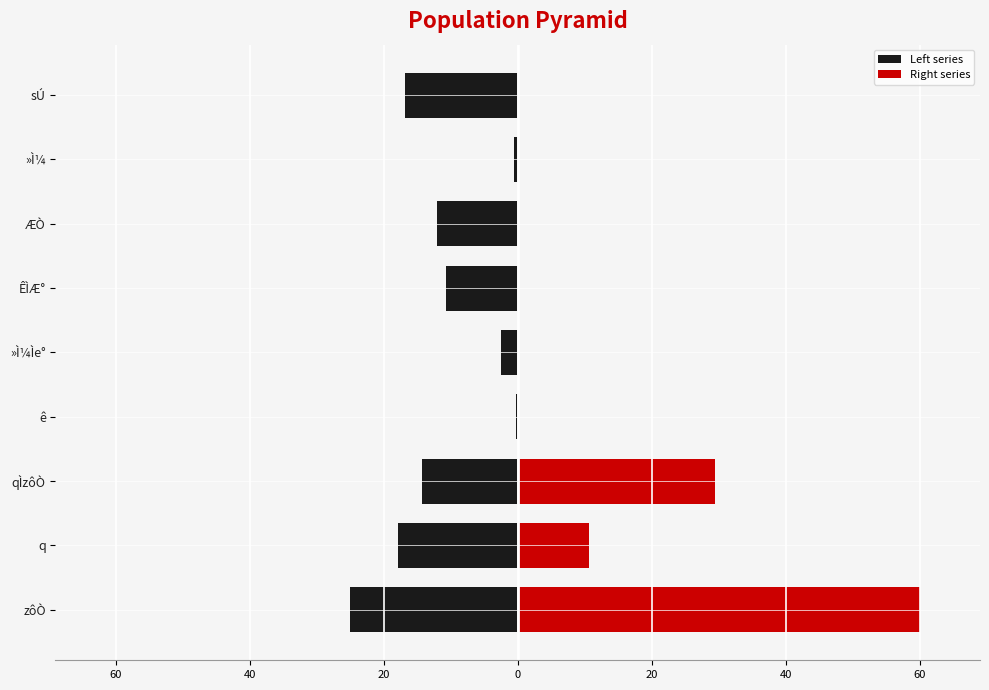

Are the bars horizontal?

Yes